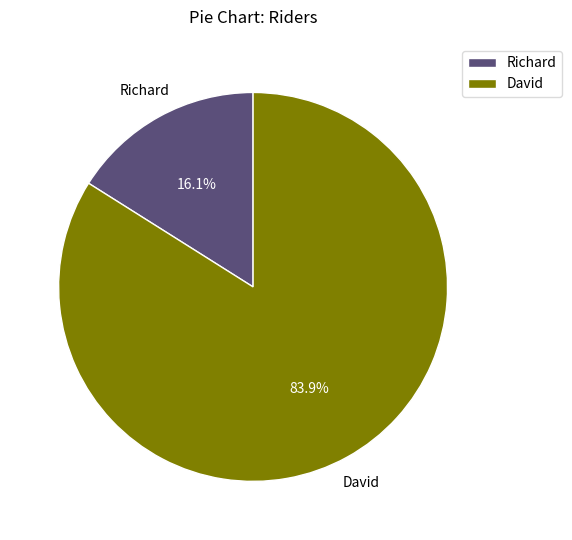

What is the majority slice?

David